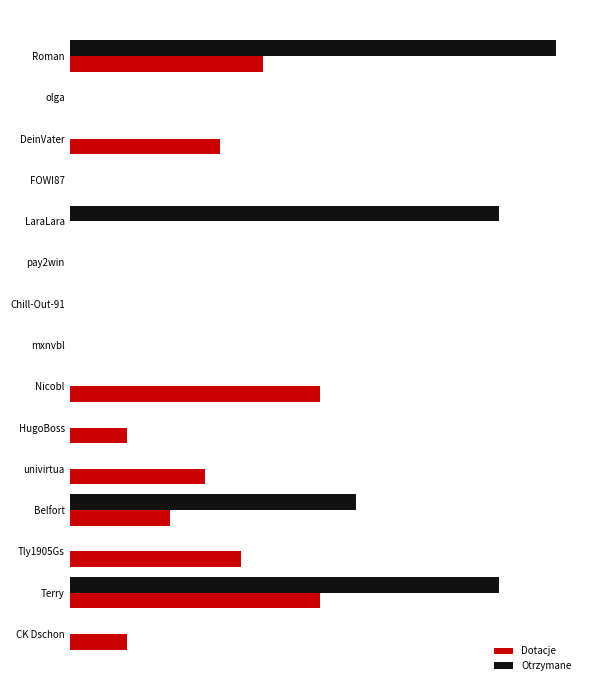

What are all the series names shown in the legend?

Dotacje, Otrzymane